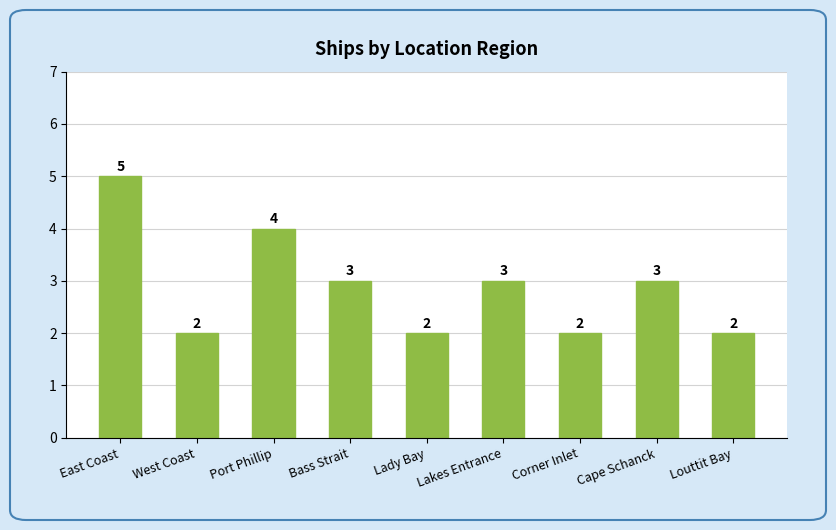

How many data points does each series have?

9